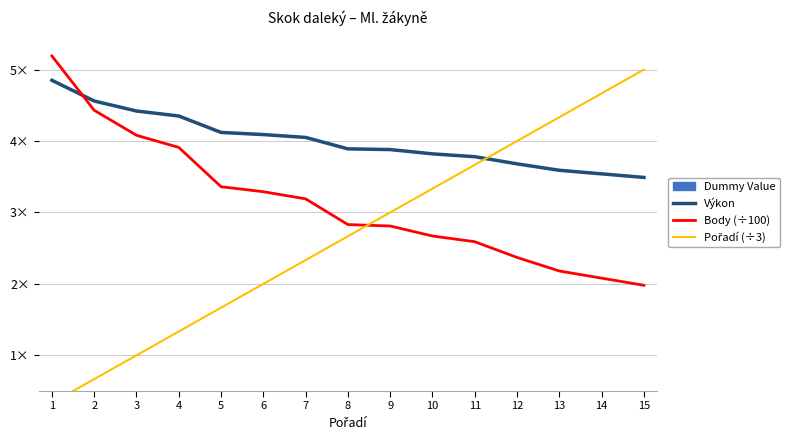

What is the sum of all Výkon values?

60.1